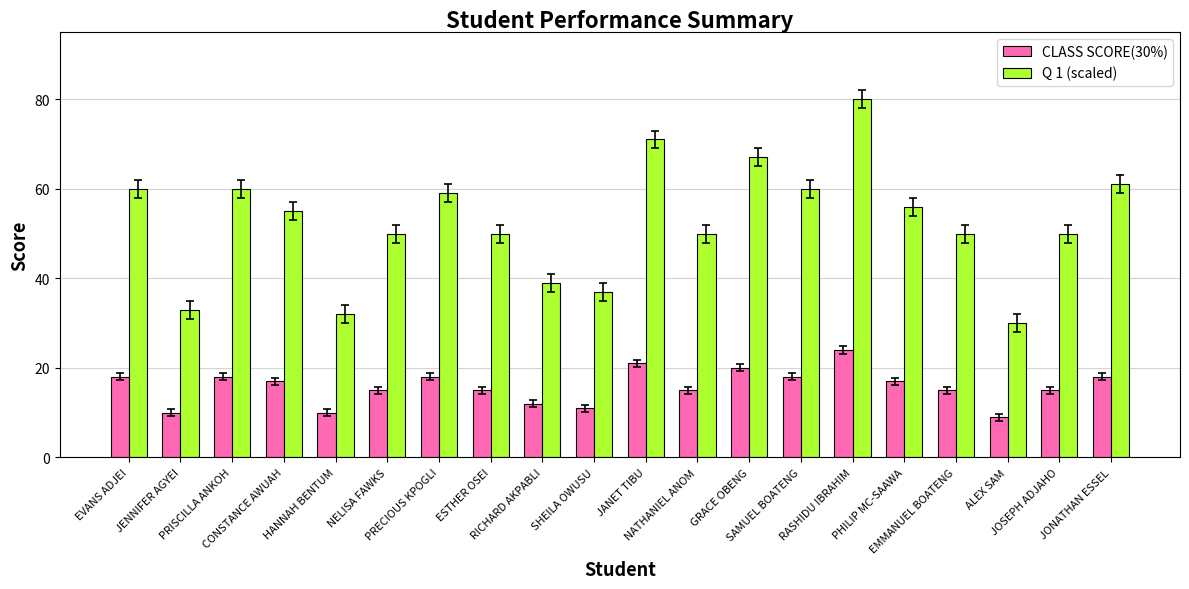

Are the bars horizontal?

No